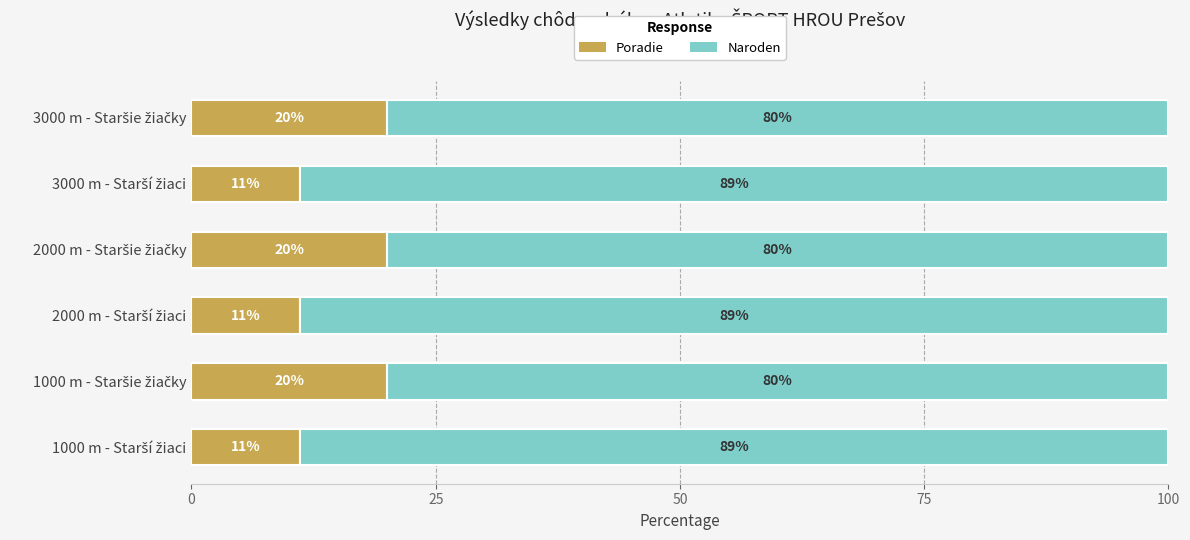

What is the lowest value of the Poradie series?

11.1